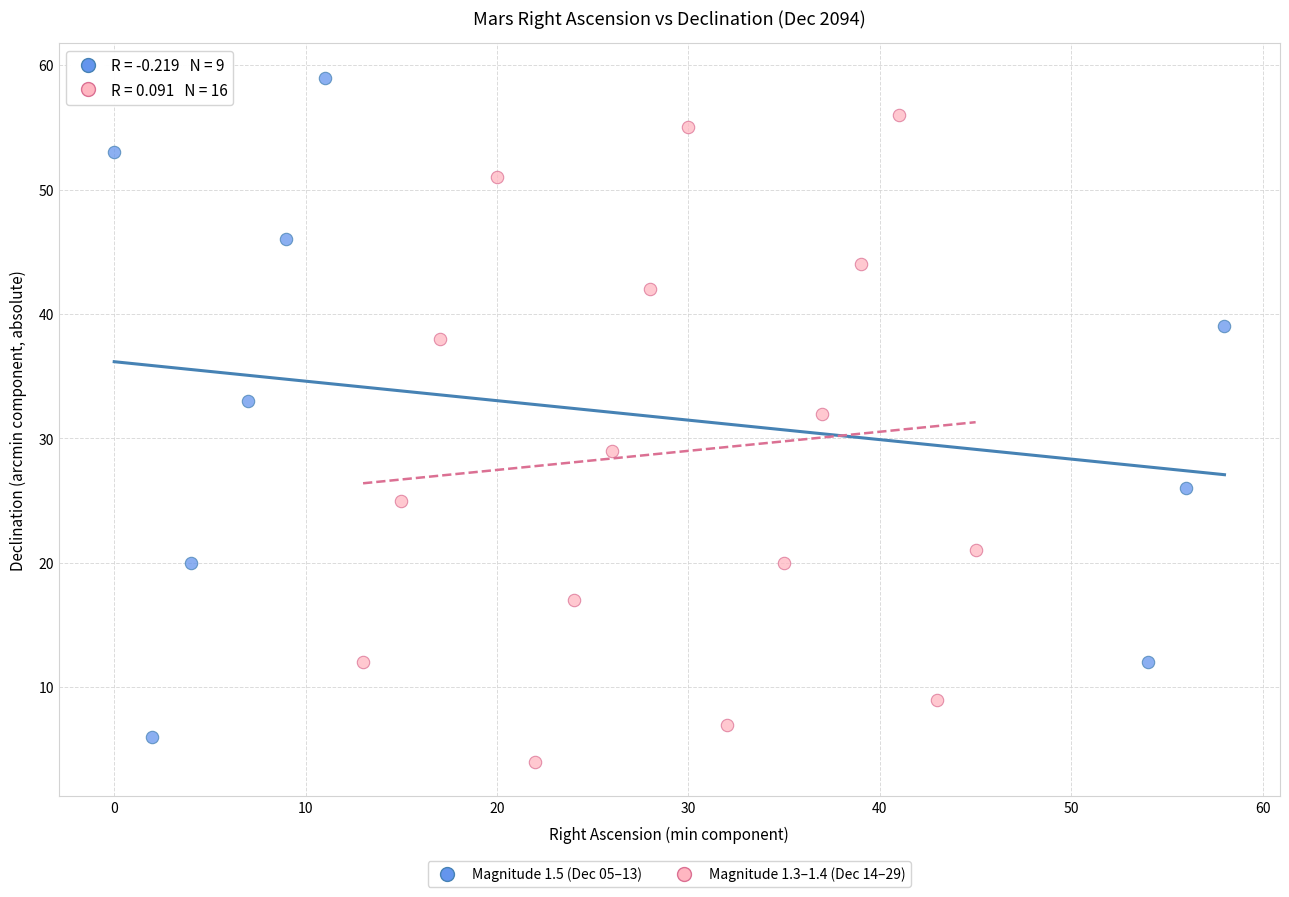

Which series contains the highest Y value?

Magnitude 1.5 (Dec 05–13)